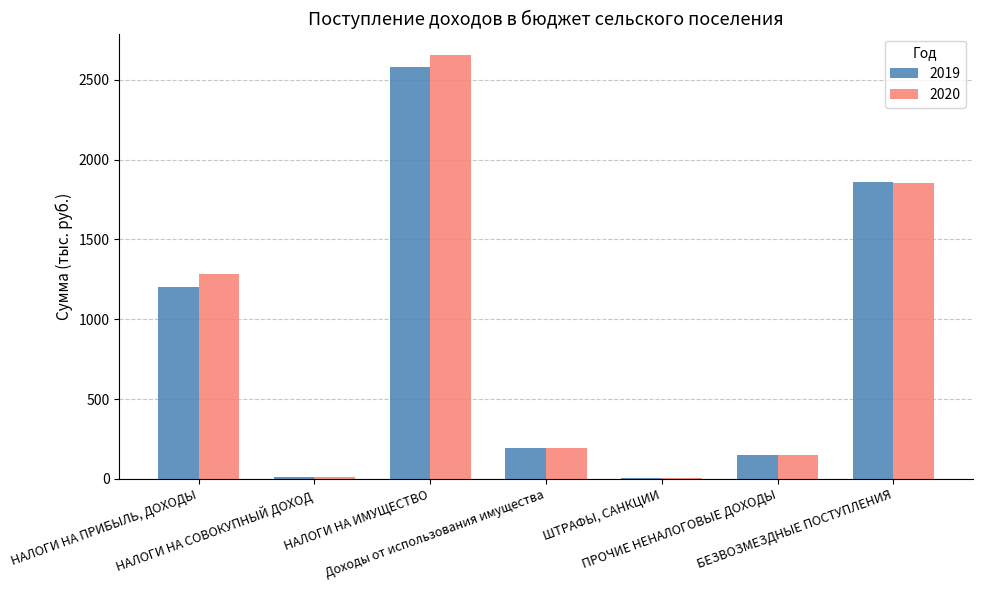

Which series has the largest range (max minus min)?

2020